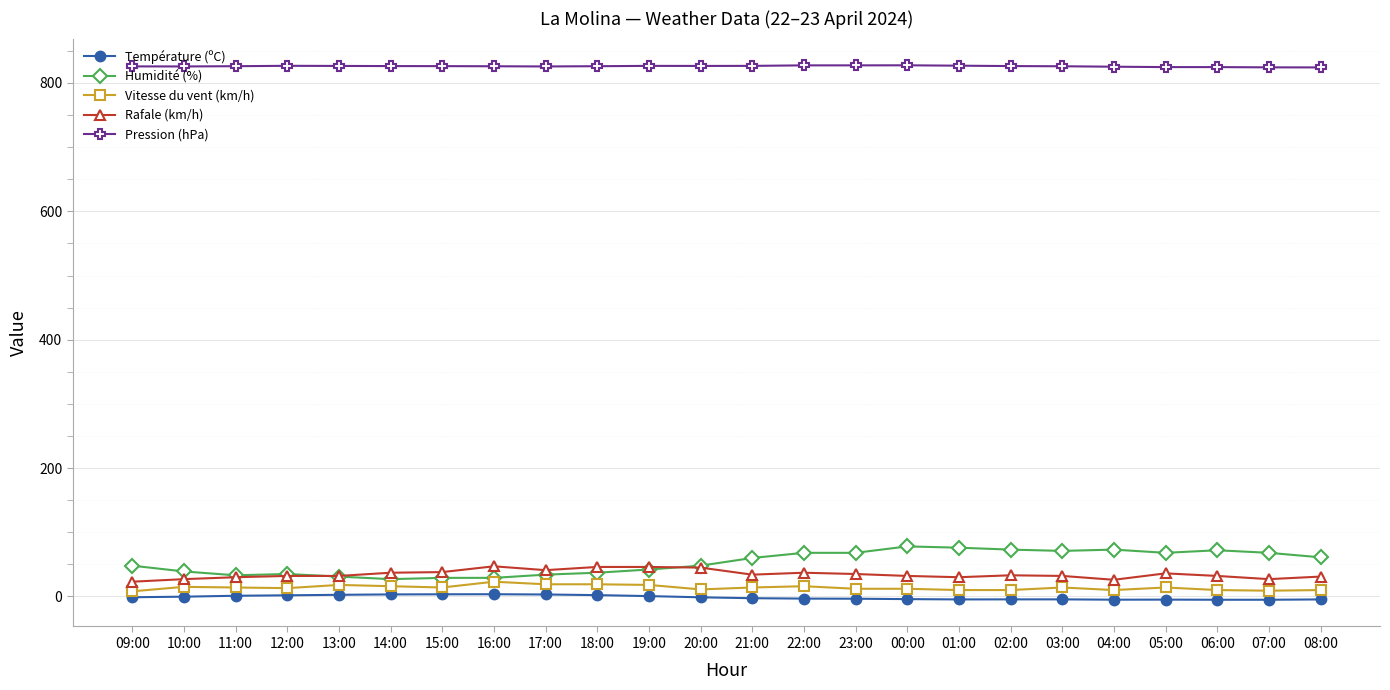

What is the maximum value shown in the chart?

827.5